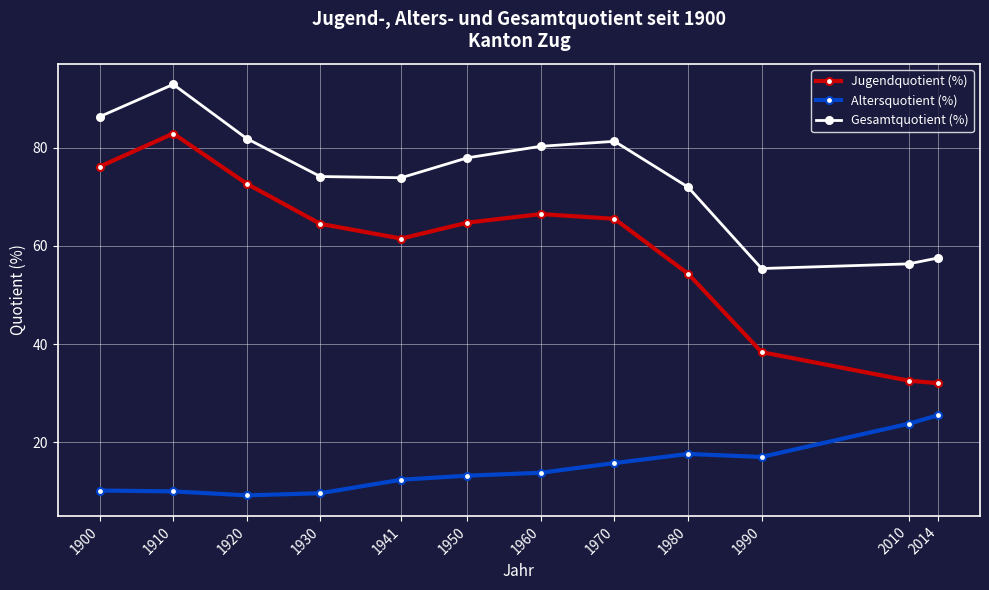

In Gesamtquotient (%), how many points are lower than both neighbors (excluding endpoints)?

2